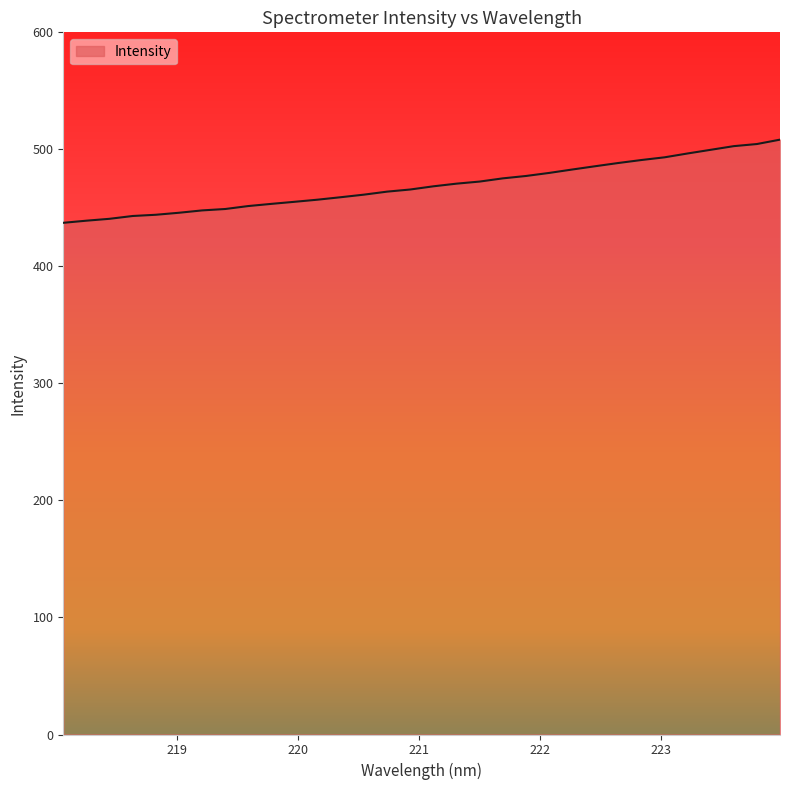

What is the maximum value shown in the chart?

508.3